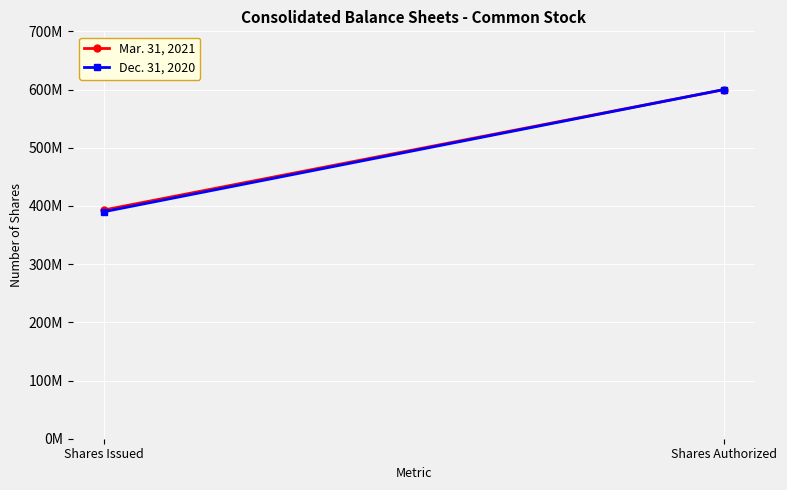

Which series changed the most between Shares Issued and Shares Authorized?

Dec. 31, 2020